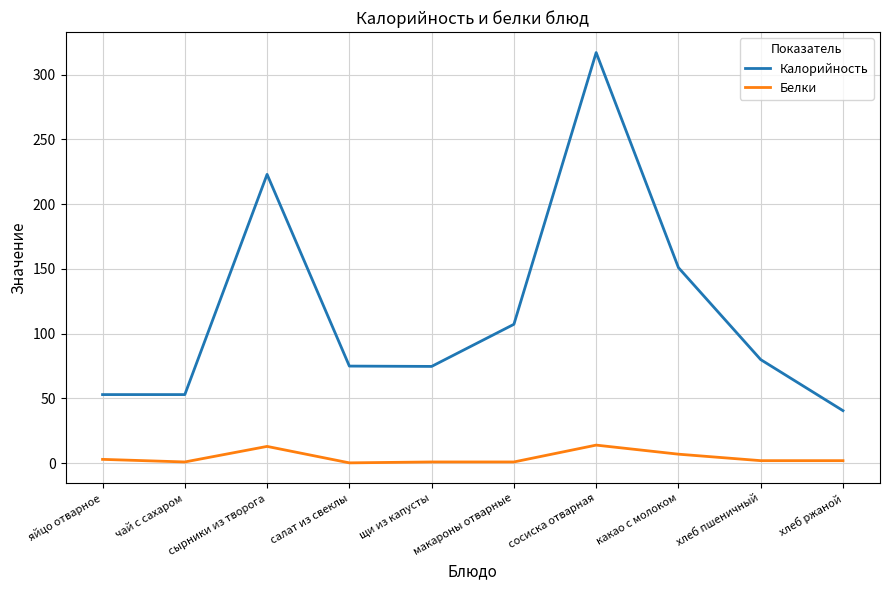

How many values in the Калорийность series are below 80?

5